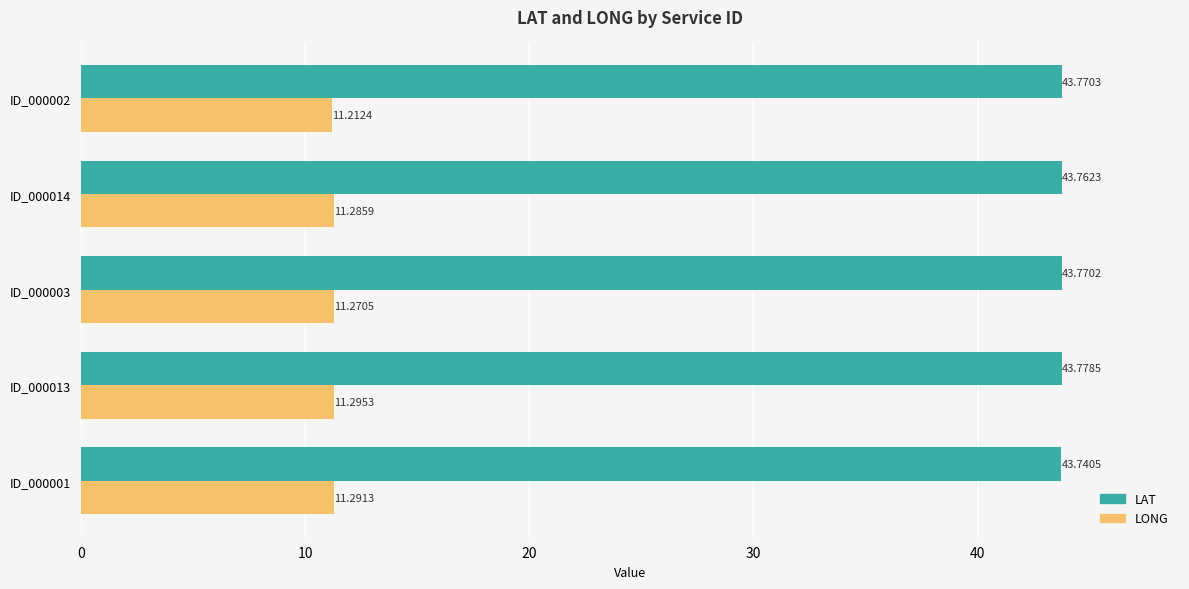

List the series in order of their peak value, lowest first.

LONG, LAT